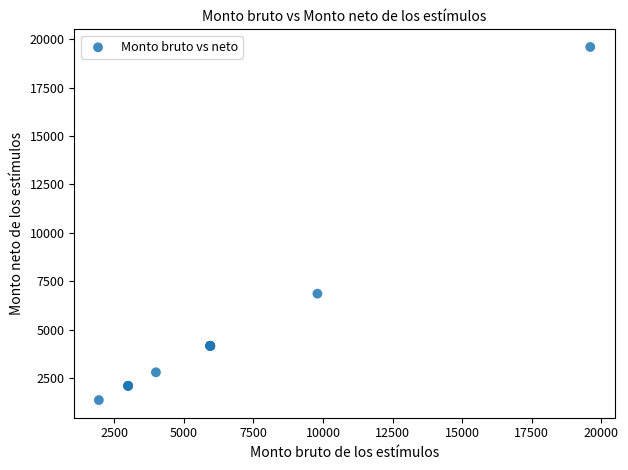

What Y value in the scatter plot is closest to 10482?

6860